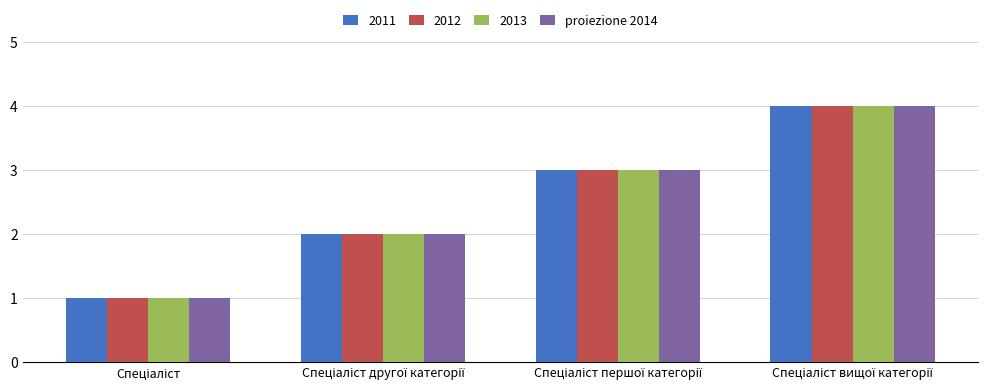

What is the greatest value displayed?

4